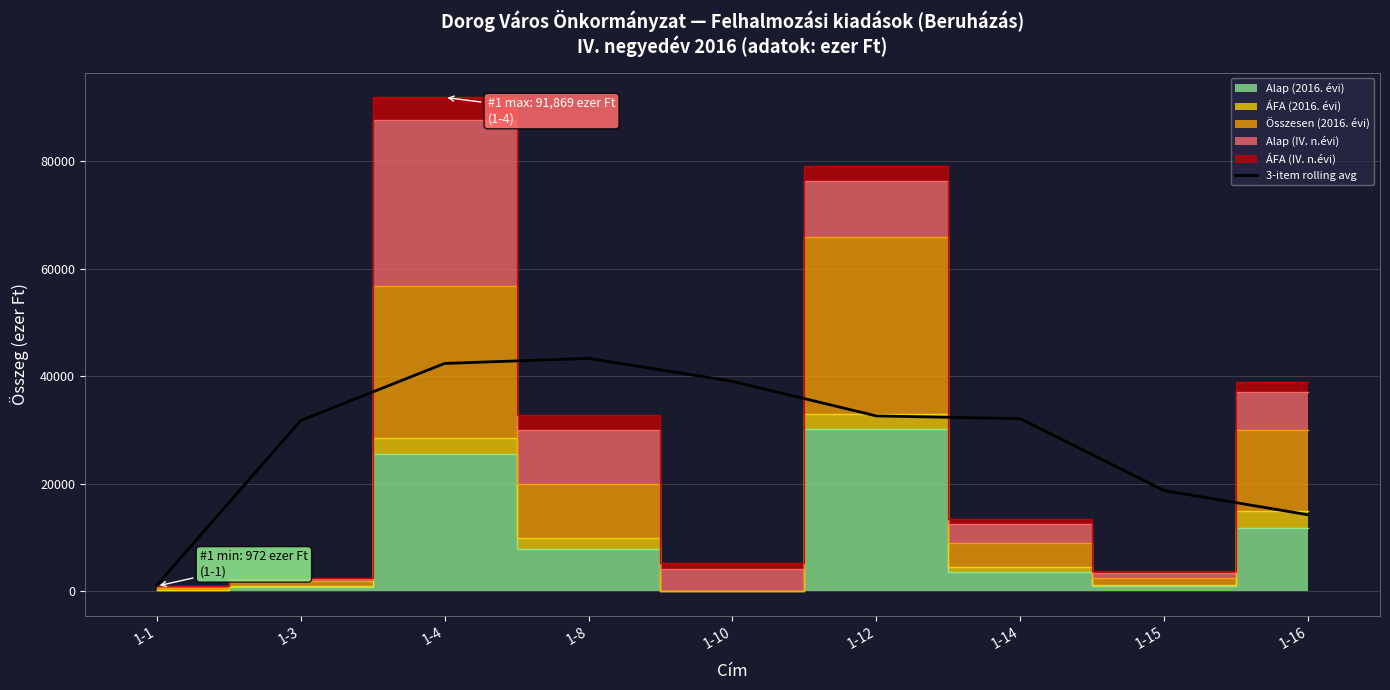

How many lines are shown in the chart?

1